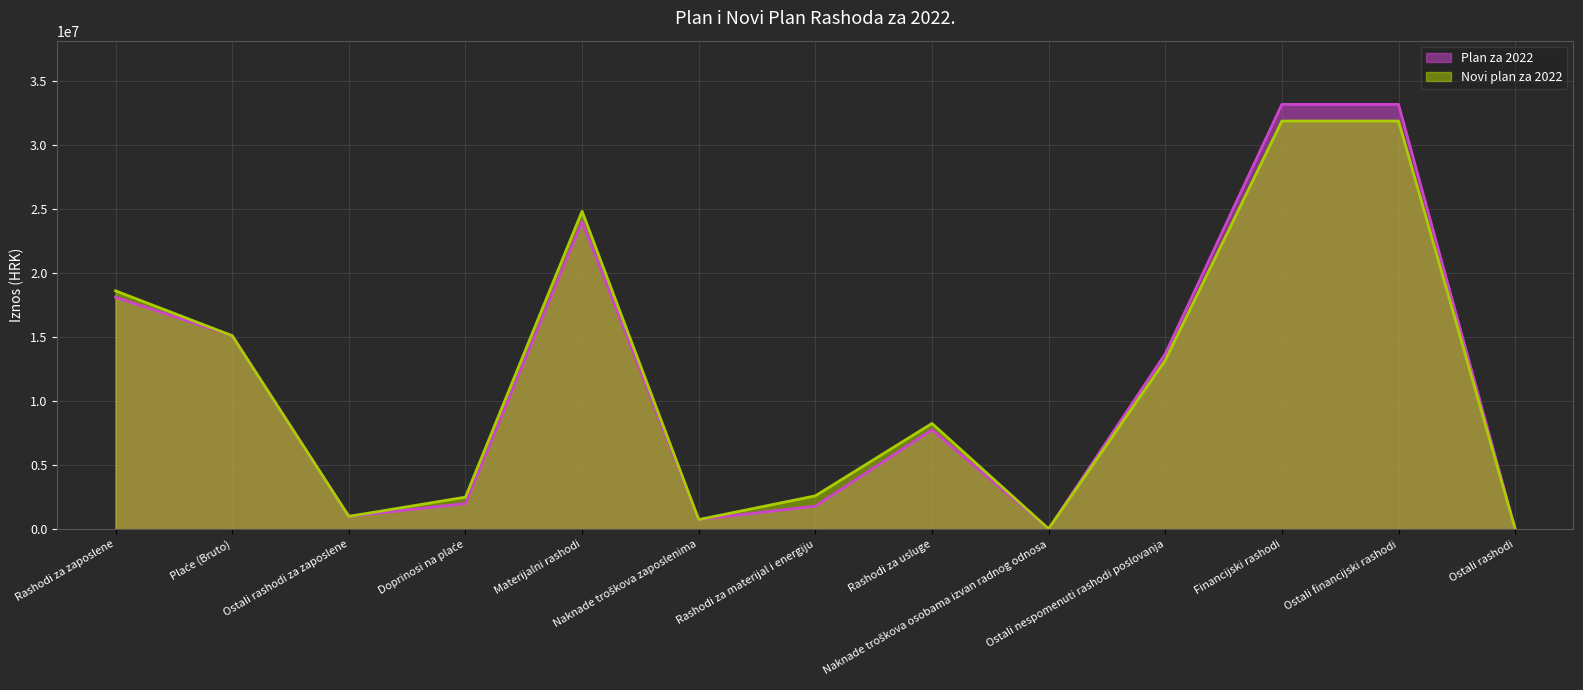

True or false: Plan za 2022 has a value of 5188461 at Rashodi za usluge.

False